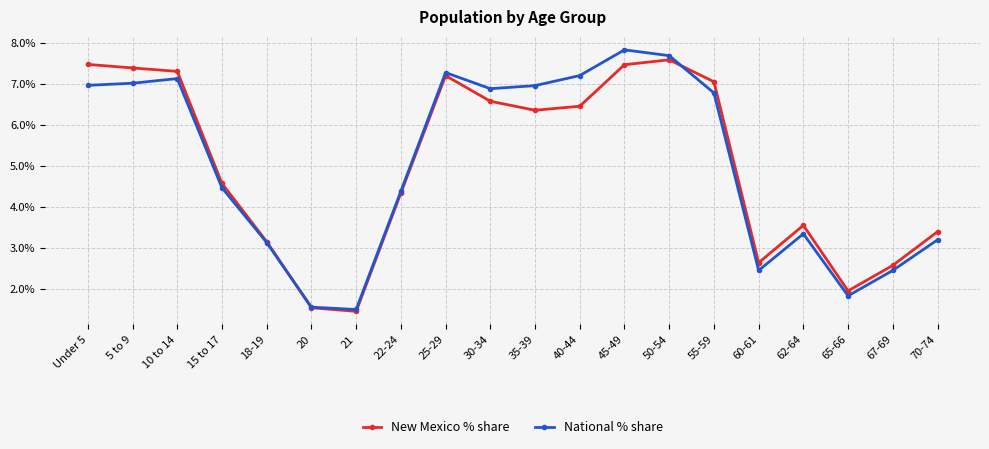

The value of National % share at 21 is 0.7. True or false?

False